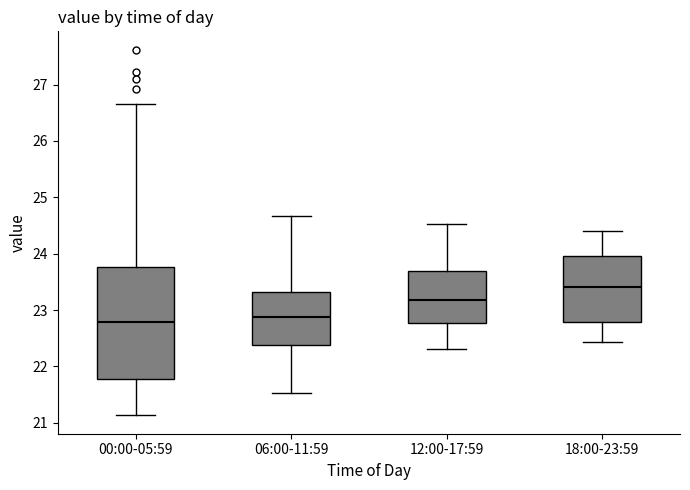

Reading left to right, transcribe this box plot: for each box, give where its median line is, the range the box spans, and where its two whiskers end, as read against the y-axis. The values are not printed on the chart, so give them approximately, as read against the axis.

00:00-05:59: median 22.8, box 21.8 to 23.8, whiskers 21.1 to 26.7
06:00-11:59: median 22.9, box 22.4 to 23.3, whiskers 21.5 to 24.7
12:00-17:59: median 23.2, box 22.8 to 23.7, whiskers 22.3 to 24.5
18:00-23:59: median 23.4, box 22.8 to 24.0, whiskers 22.4 to 24.4